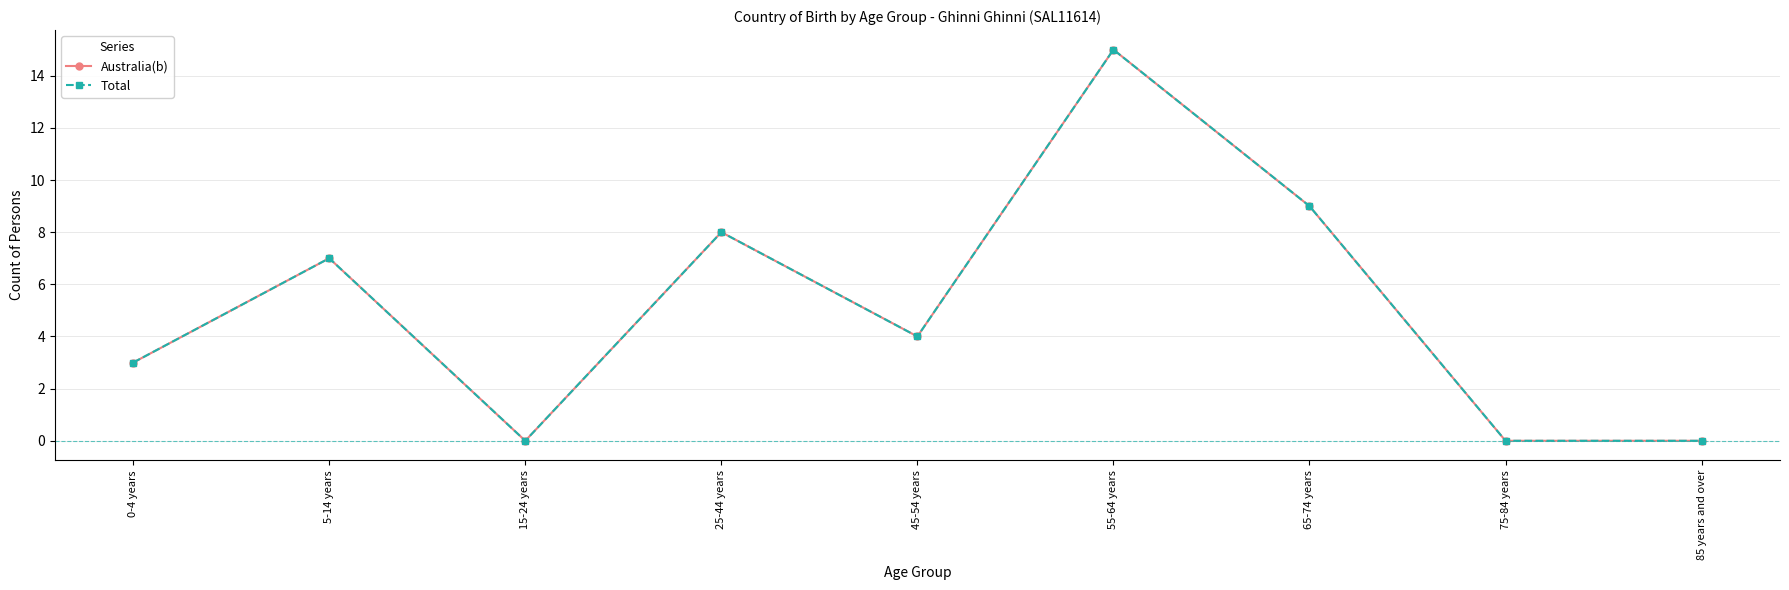

How many interior local peaks does the Total series have?

3